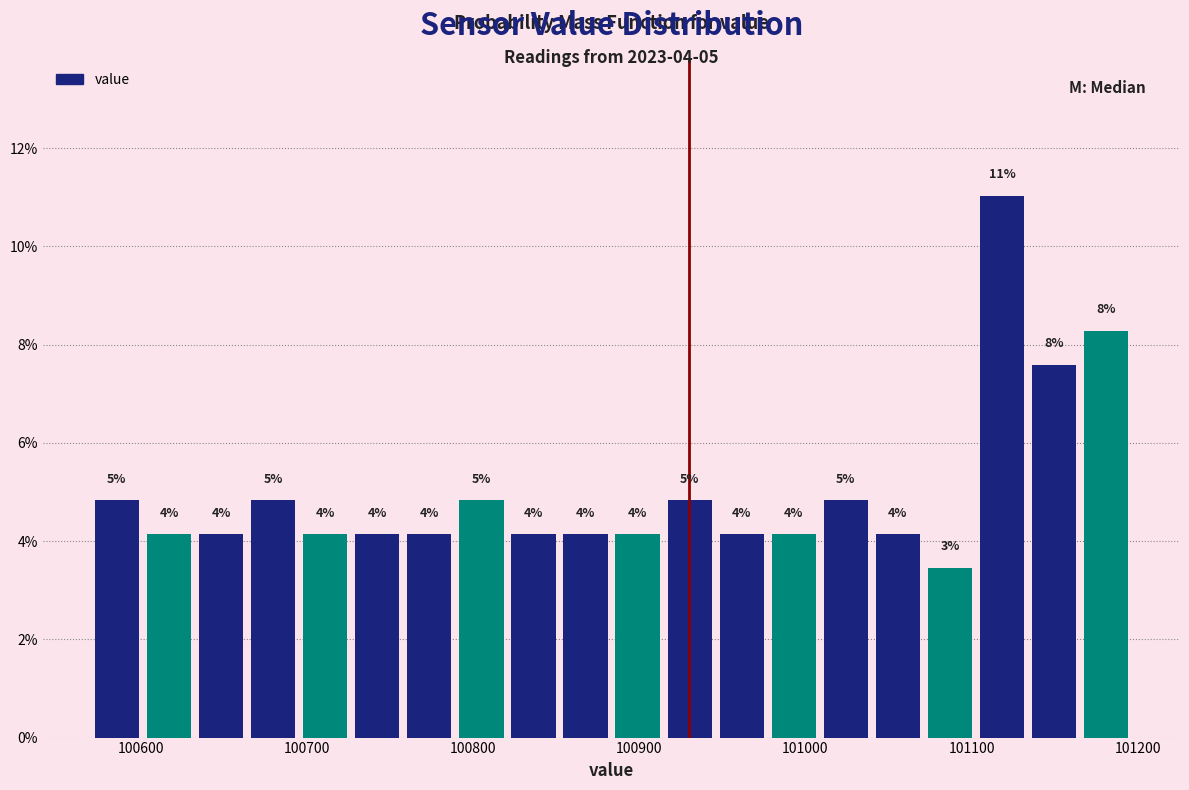

Read against the x-axis, roughly where is the centre of the tallest bar?

101120